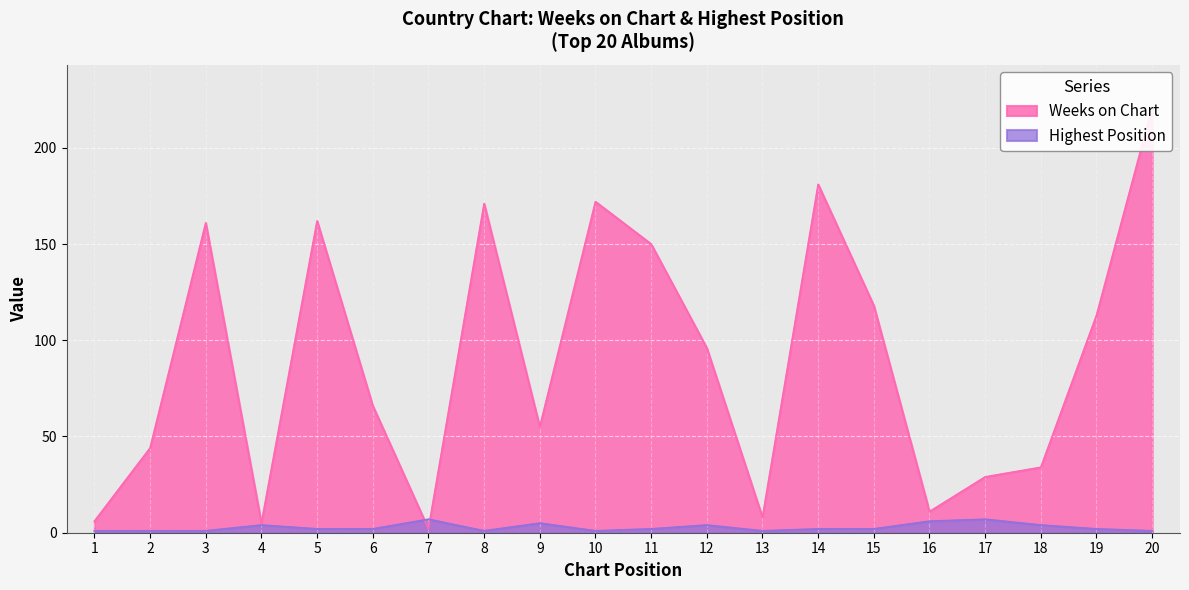

The Posicion mas alta series shows 7 at 7. True or false?

True